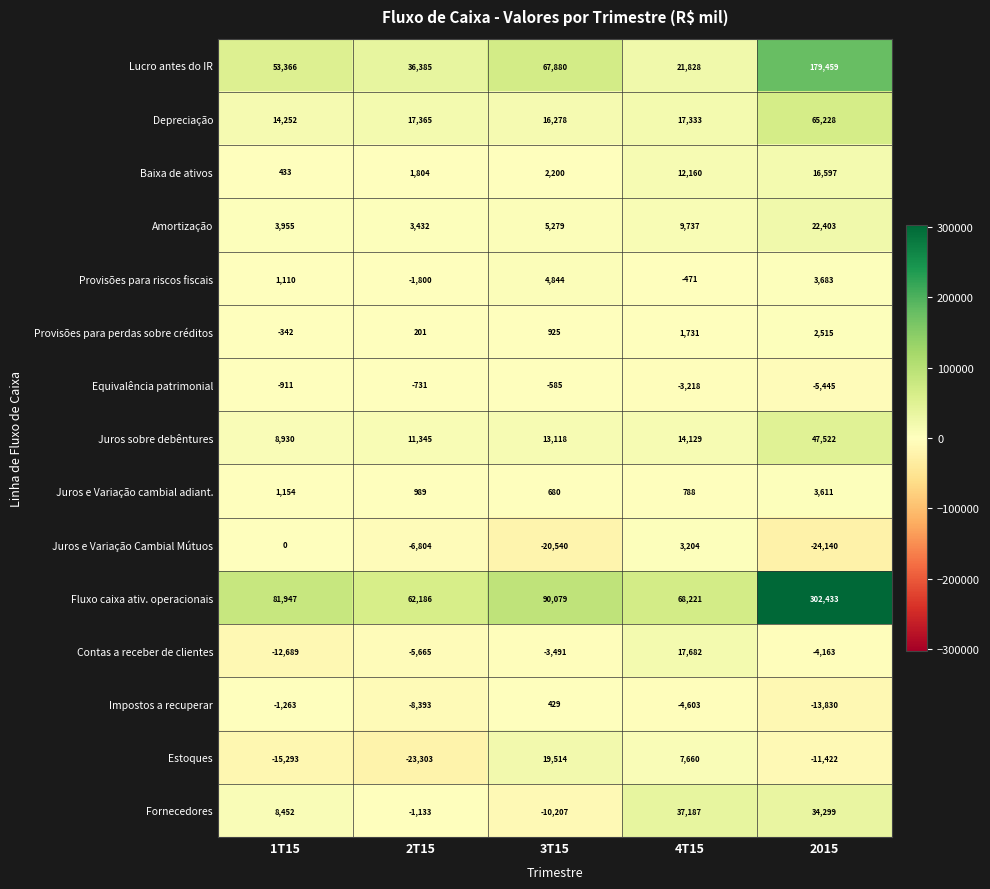

What is the approximate value of Juros e Variação cambial adiant. at 2T15, to the nearest 100?

1000